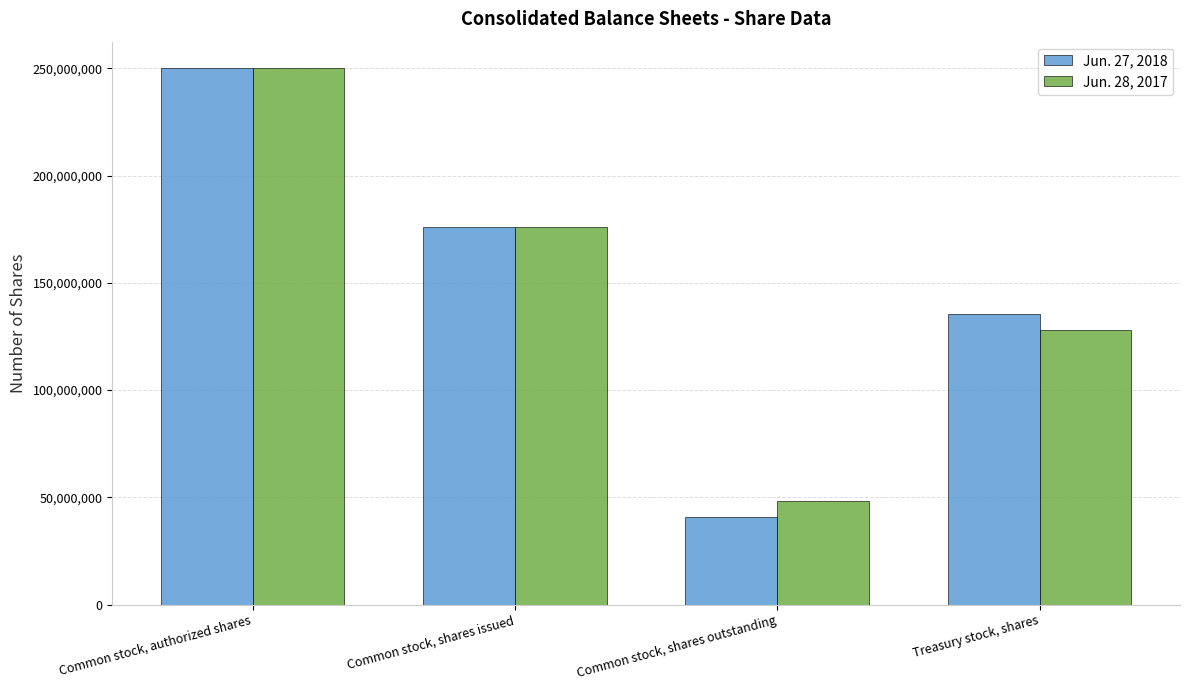

Which series has the largest range (max minus min)?

Jun. 27, 2018